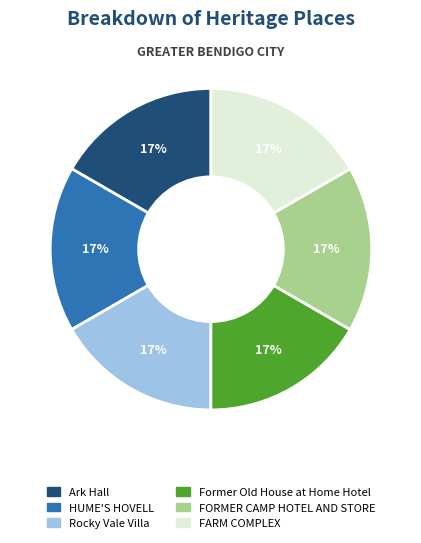

What percentage is the Former Old House at Home Hotel slice, to the nearest percent?

17%